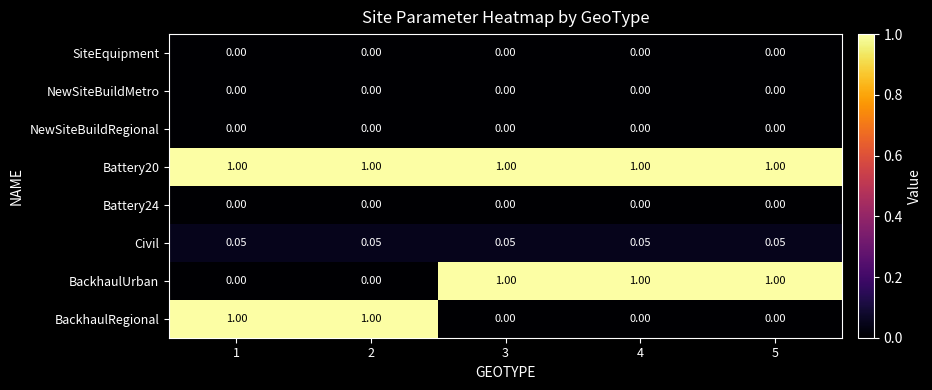

Is the value of BackhaulUrban at 5 greater than the value of BackhaulRegional at 3?

Yes